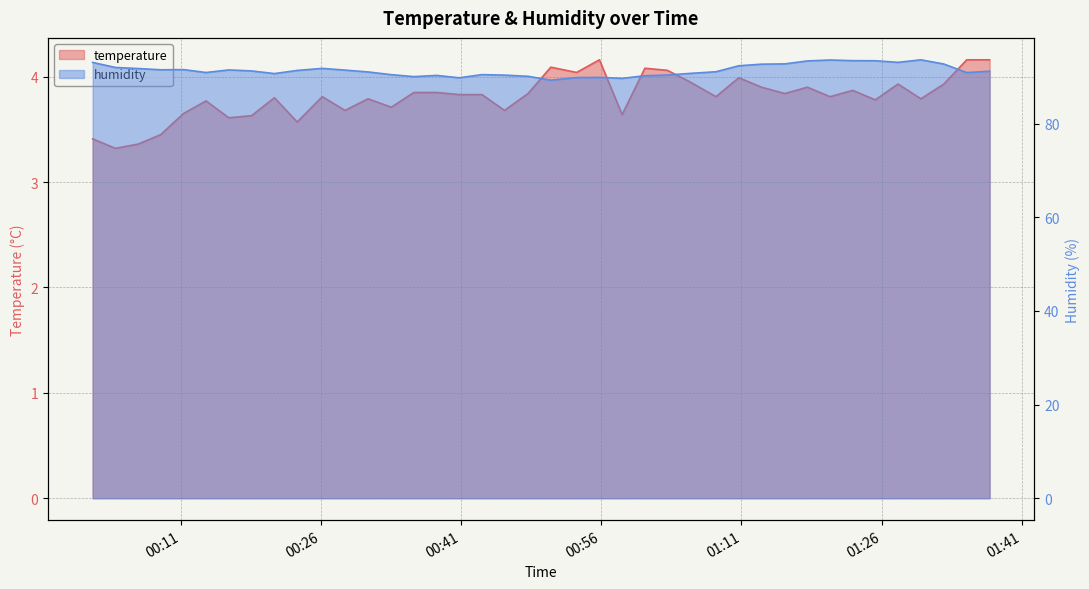

What is the difference between the maximum and minimum values in the humidity series?

4.3